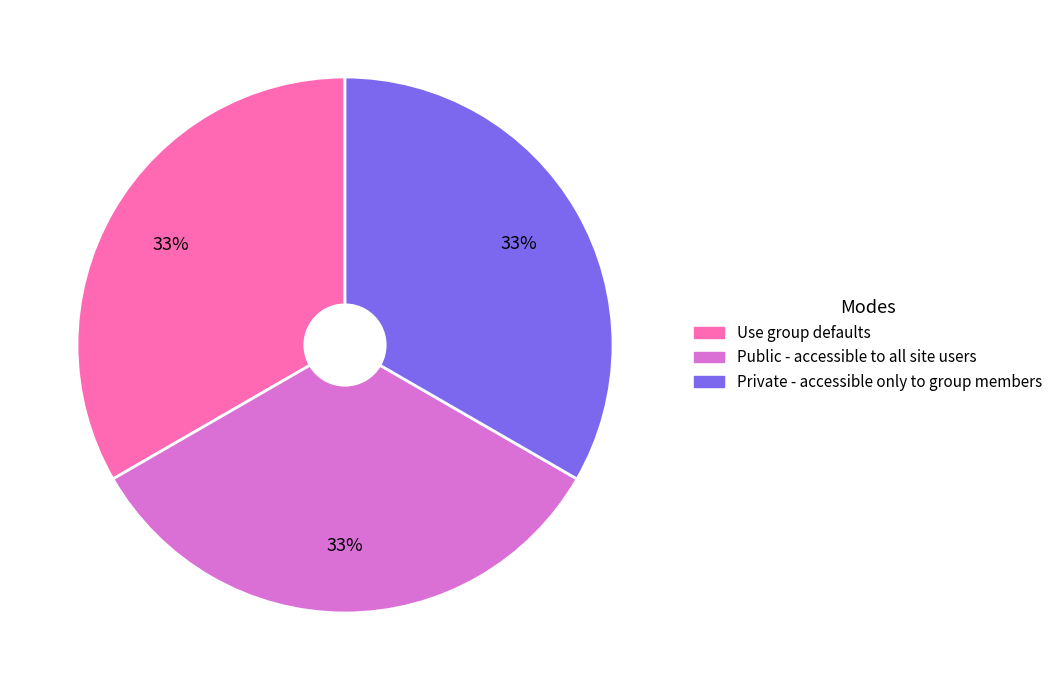

Combined, do Public - accessible to all site users and Private - accessible only to group members account for over 50%?

Yes